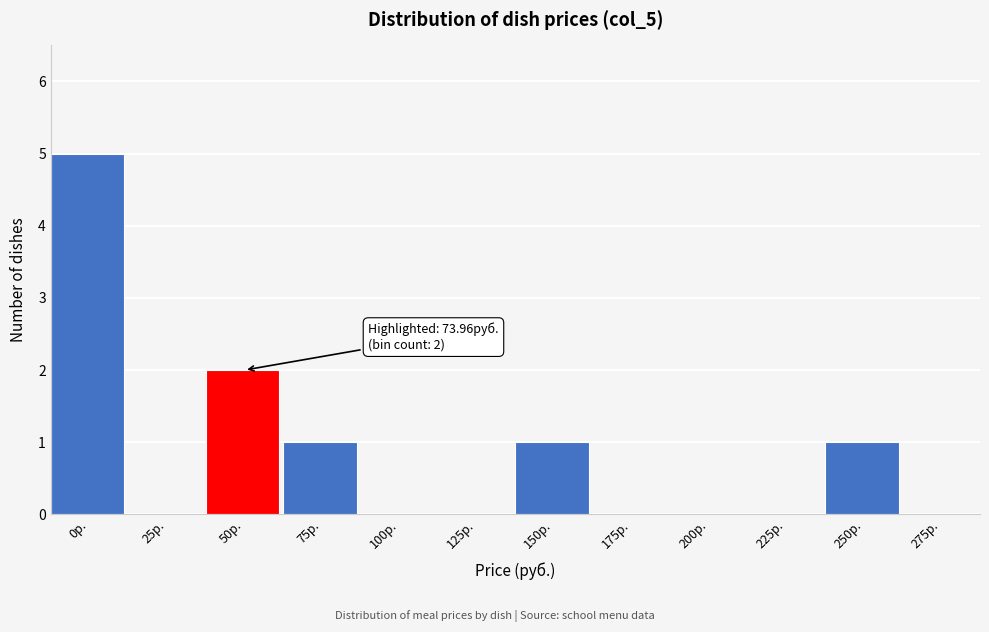

Reading right to left, list all the values displayed in this chart.

275р.=0	250р.=1	225р.=0	200р.=0	175р.=0	150р.=1	125р.=0	100р.=0	75р.=1	50р.=2	25р.=0	0р.=5